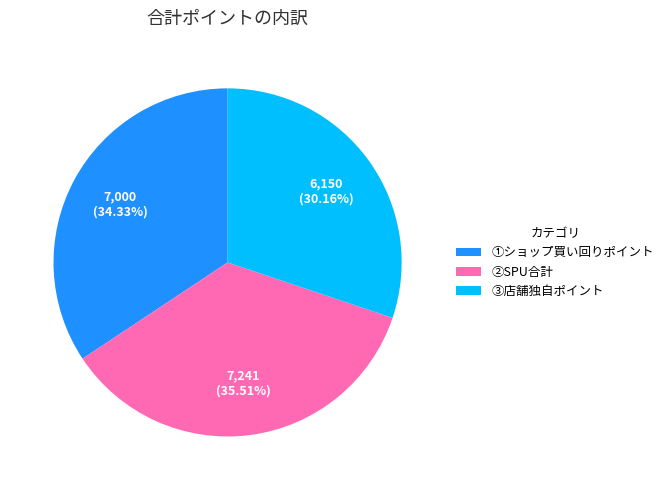

What is the total percentage of ③店舗独自ポイント and ①ショップ買い回りポイント?

64.5%